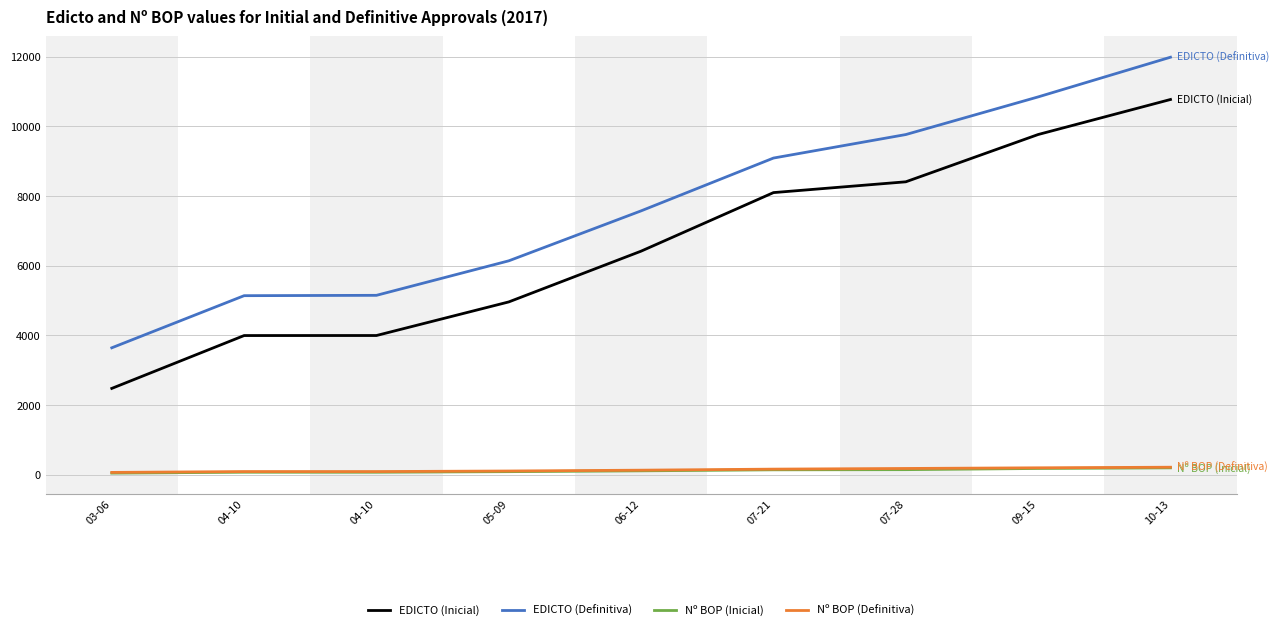

What are all the series names shown in the legend?

EDICTO (Inicial), EDICTO (Definitiva), Nº BOP (Inicial), Nº BOP (Definitiva)